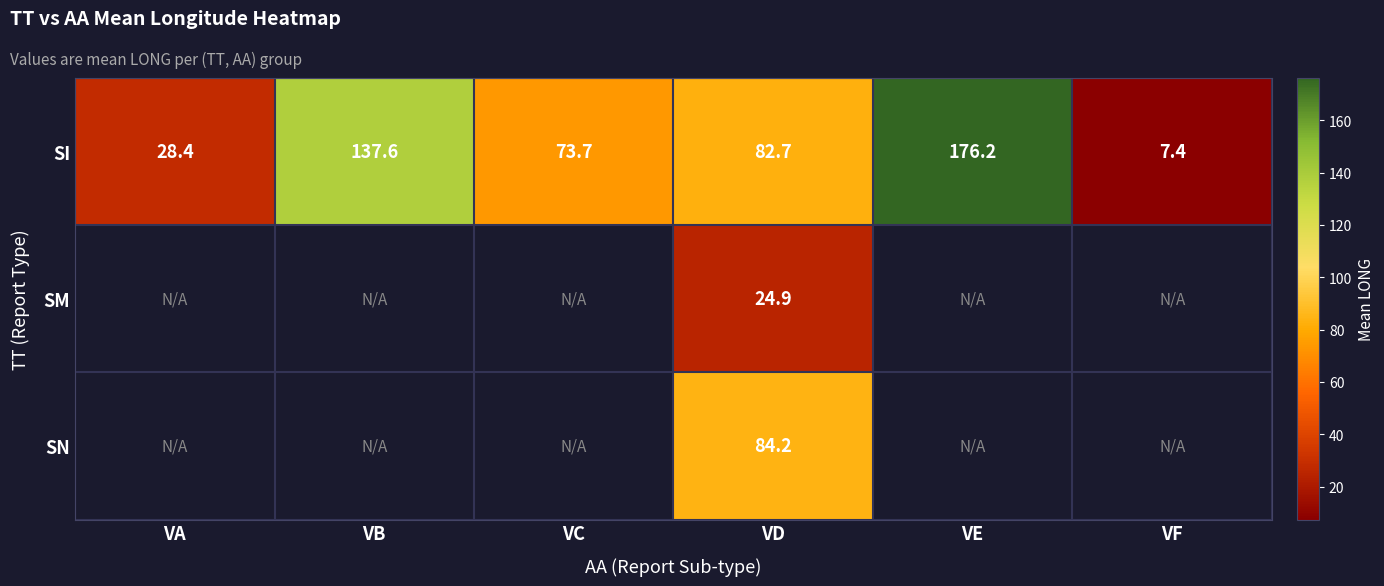

What is the difference between the SI values at VB and VF?

130.2